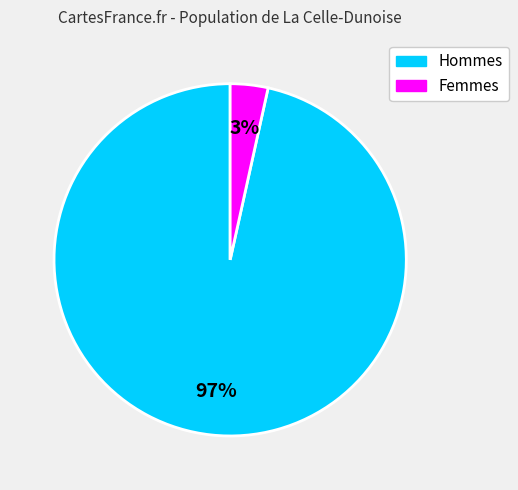

To the nearest percent, what is the average slice percentage?

50%